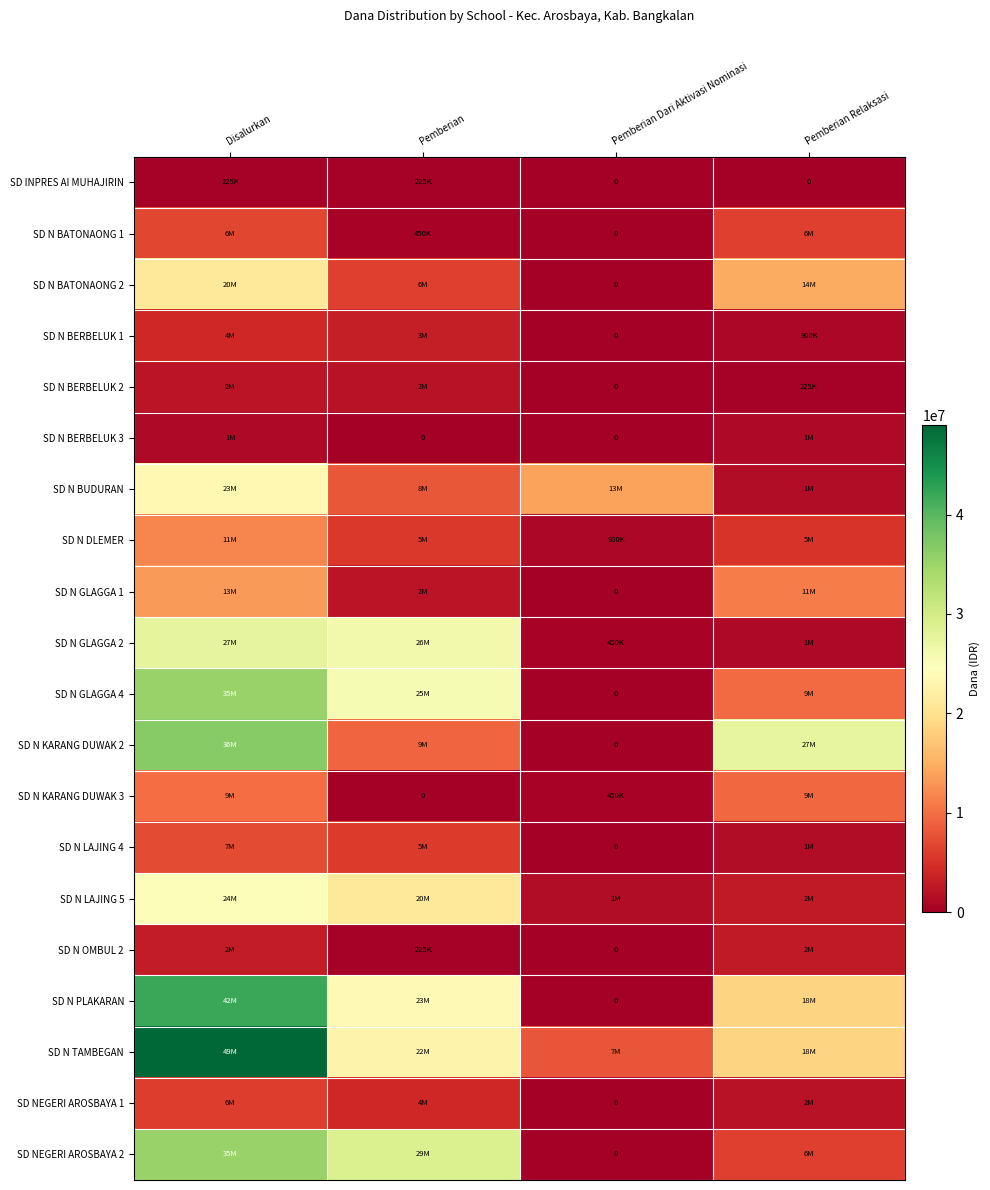

Which label corresponds to the largest value in the chart?

Disalurkan